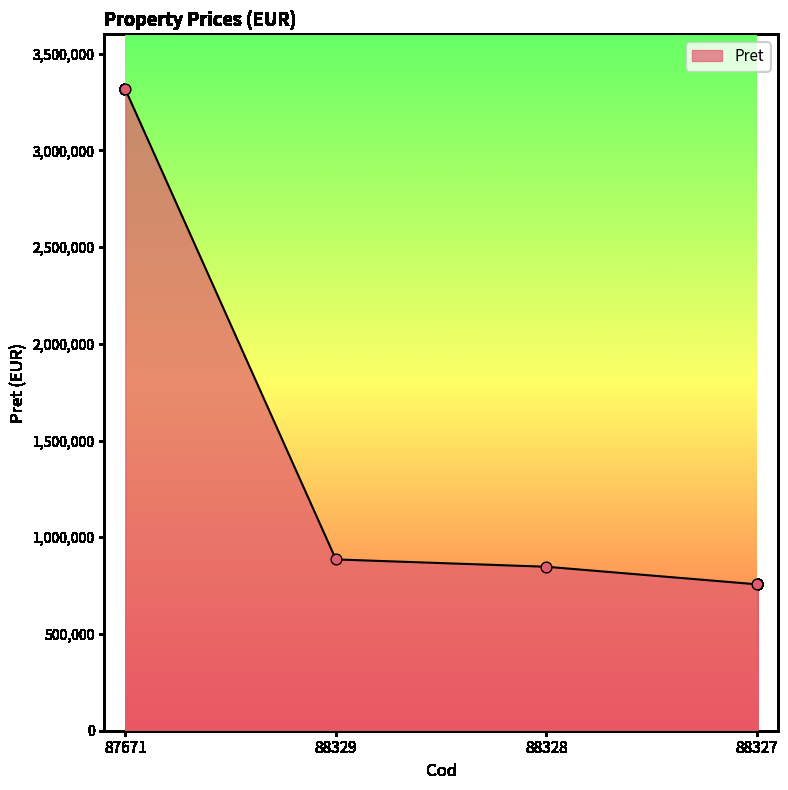

Approximately how many times larger is the value at 88328 compared to 88327?

1.1